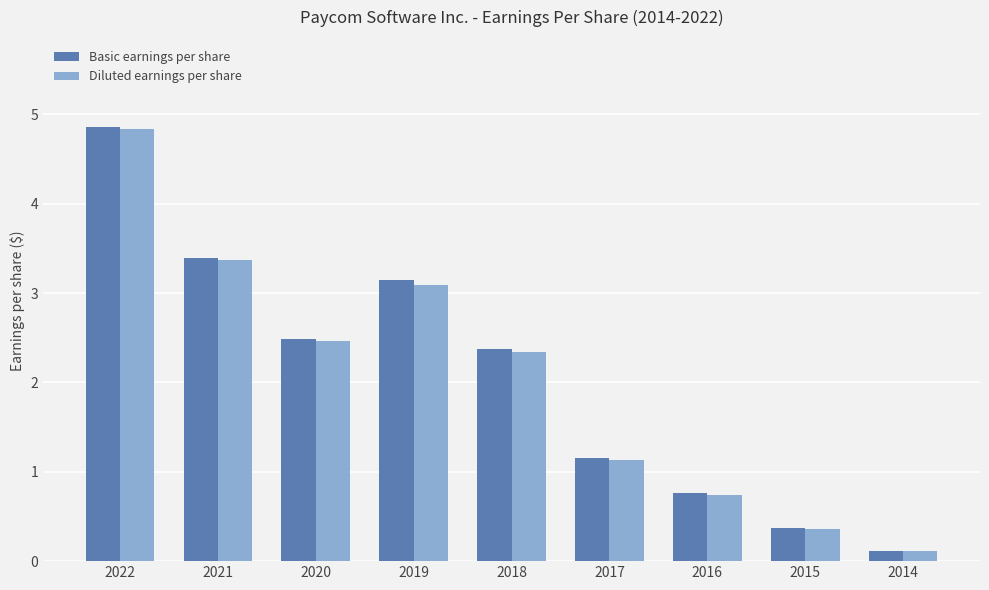

Is the value of Diluted earnings per share at 2021 greater than the value of Basic earnings per share at 2020?

Yes